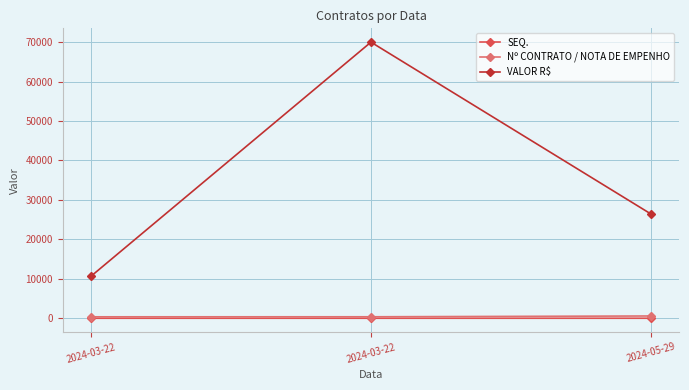

Reading right to left, extract all data points from this chart.

SEQ.: 3	2	1
Nº CONTRATO / NOTA DE EMPENHO: 577	374	367
VALOR R$: 26400	70000	10610